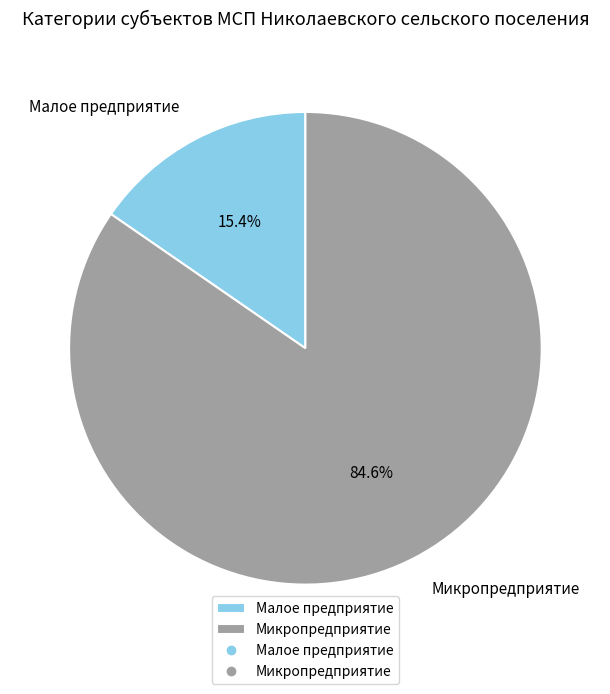

To the nearest percent, what is the average slice percentage?

50%